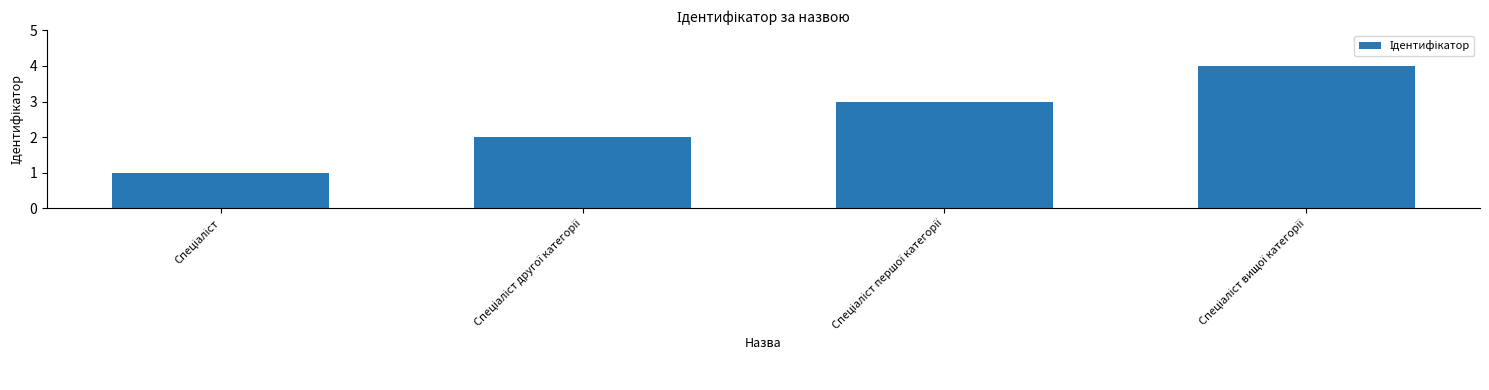

Count the values in the range 2 to 4.

3